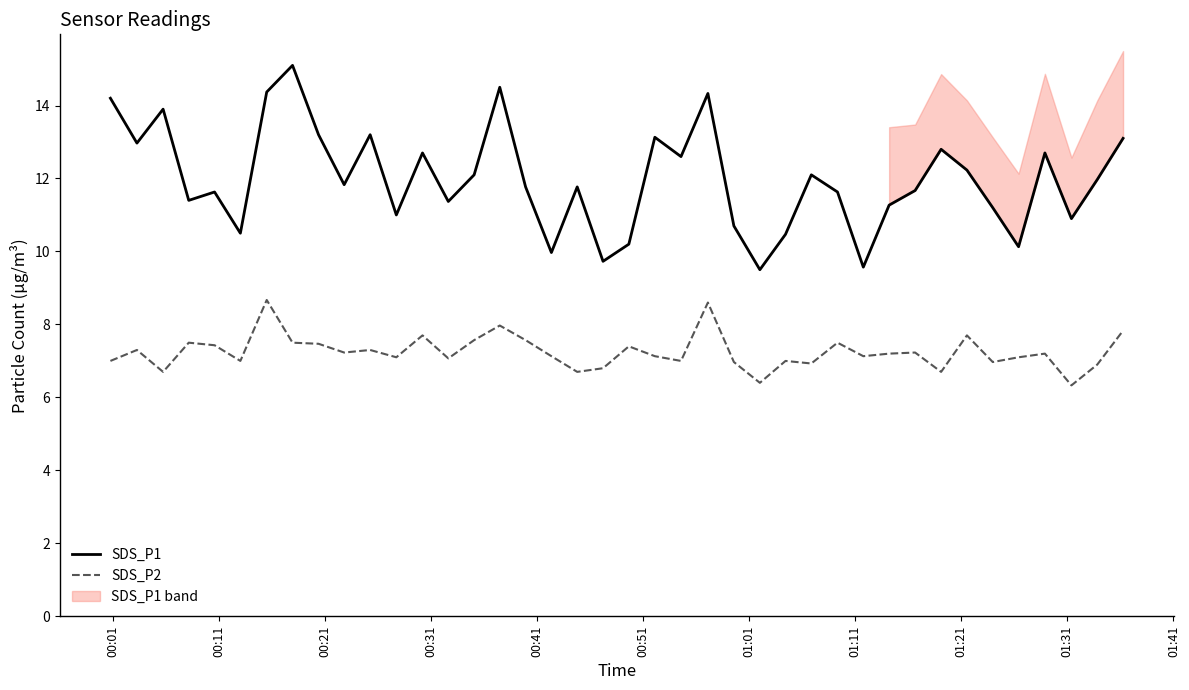

How many data points does each series have?

40